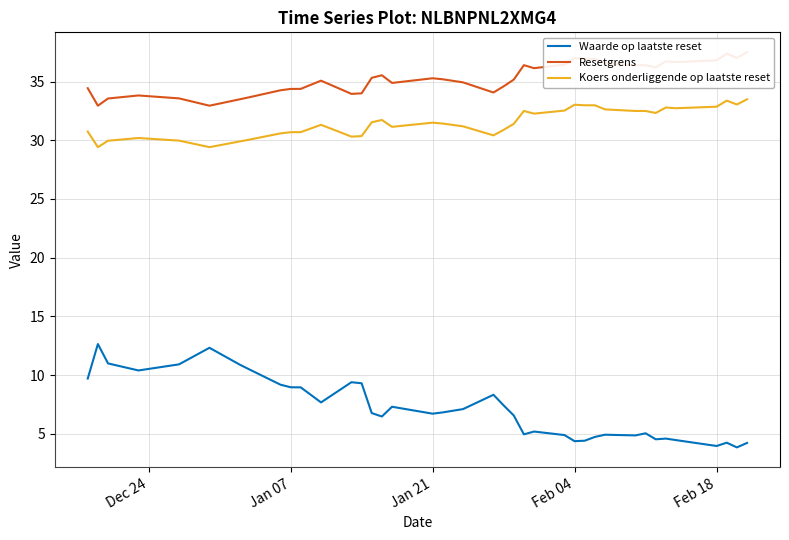

What is the sum of all Waarde op laatste reset values?

278.8